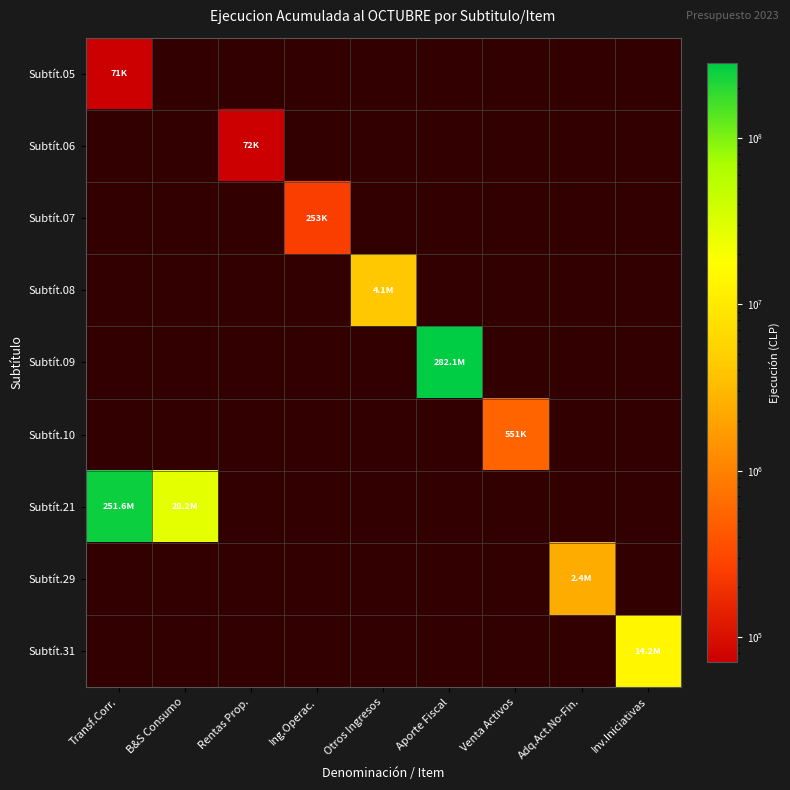

Count the number of categories in the chart.

9